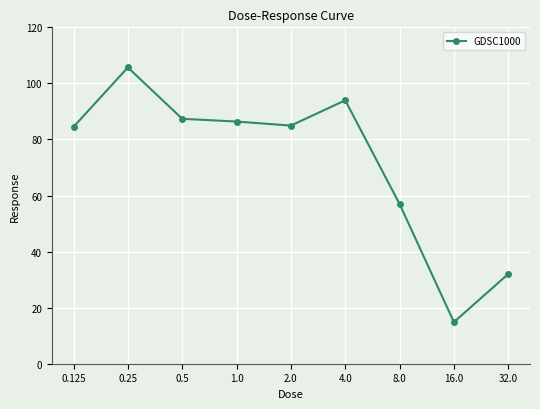

How many distinct data groups are displayed?

1